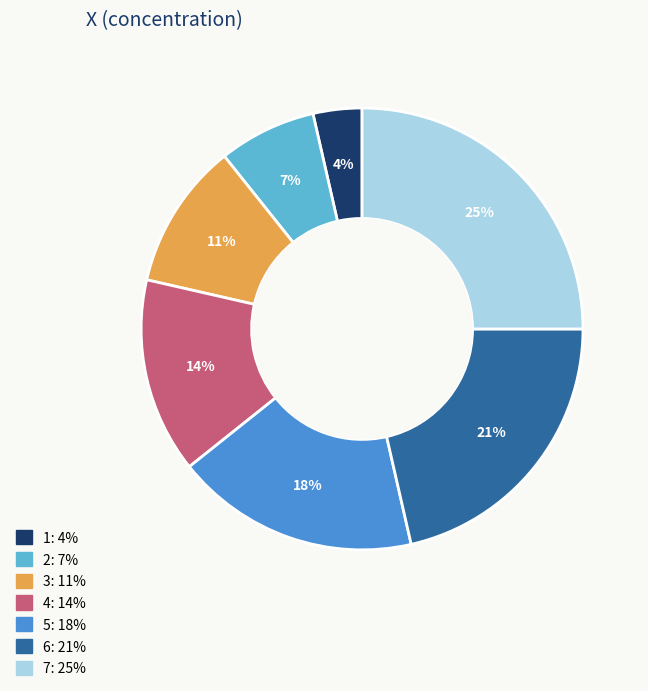

Approximately how many times larger is the value at 1 compared to 6?

0.2